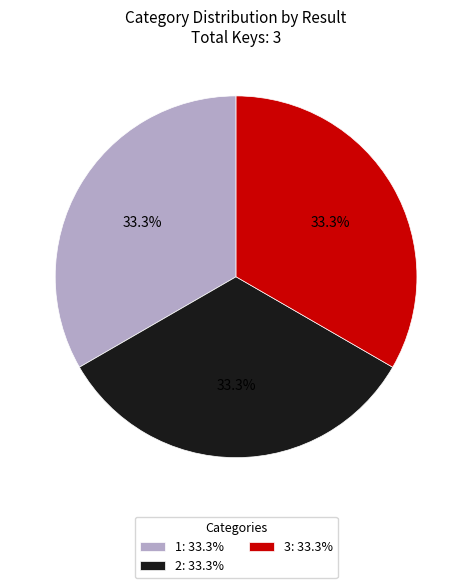

To the nearest percent, what portion does 2 represent?

33%